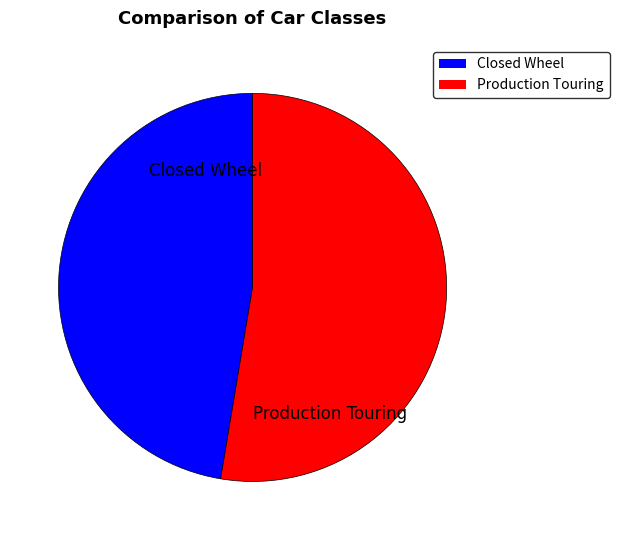

Is it true that Closed Wheel is 47% of the pie?

True